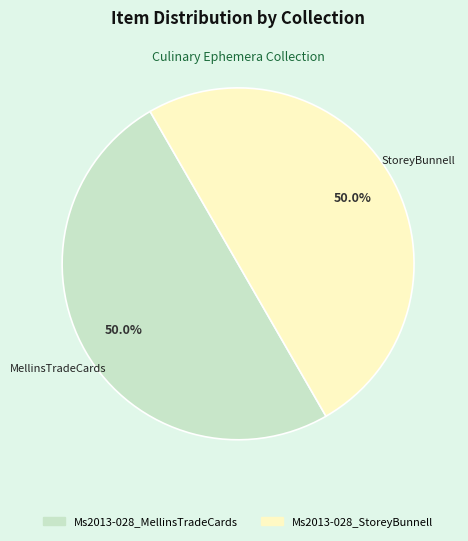

To the nearest percent, what is the combined percentage of Ms2013-028_MellinsTradeCards and Ms2013-028_StoreyBunnell?

100%